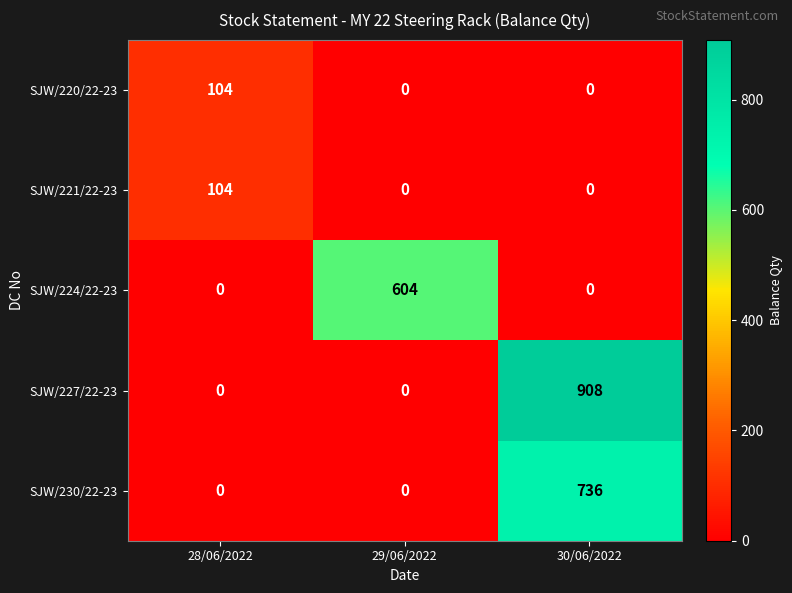

What value does the SJW/230/22-23 series have at 30/06/2022?

736